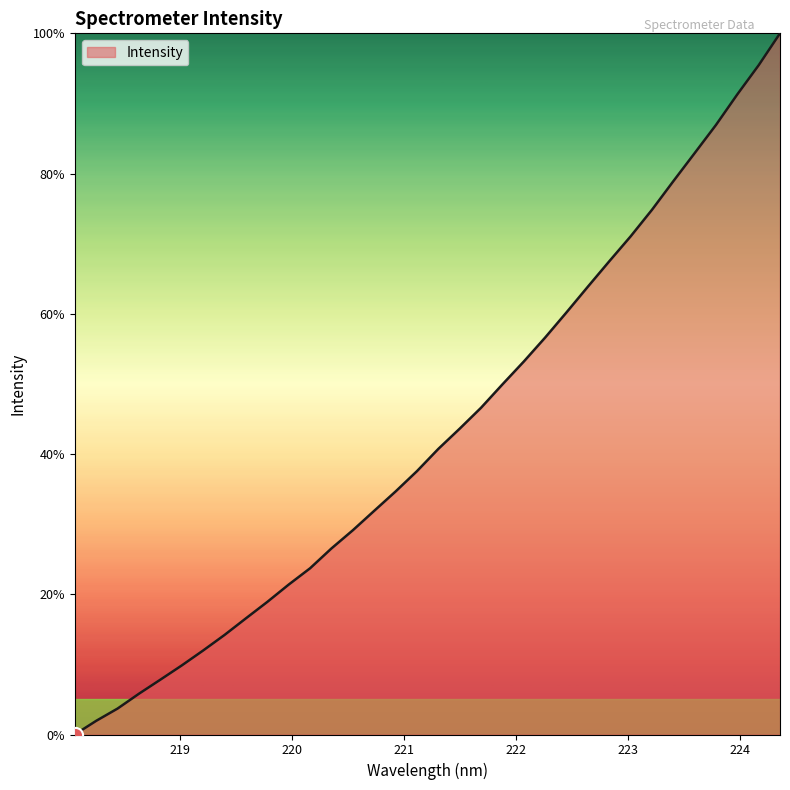

What is the difference between the maximum and minimum values?

100.0